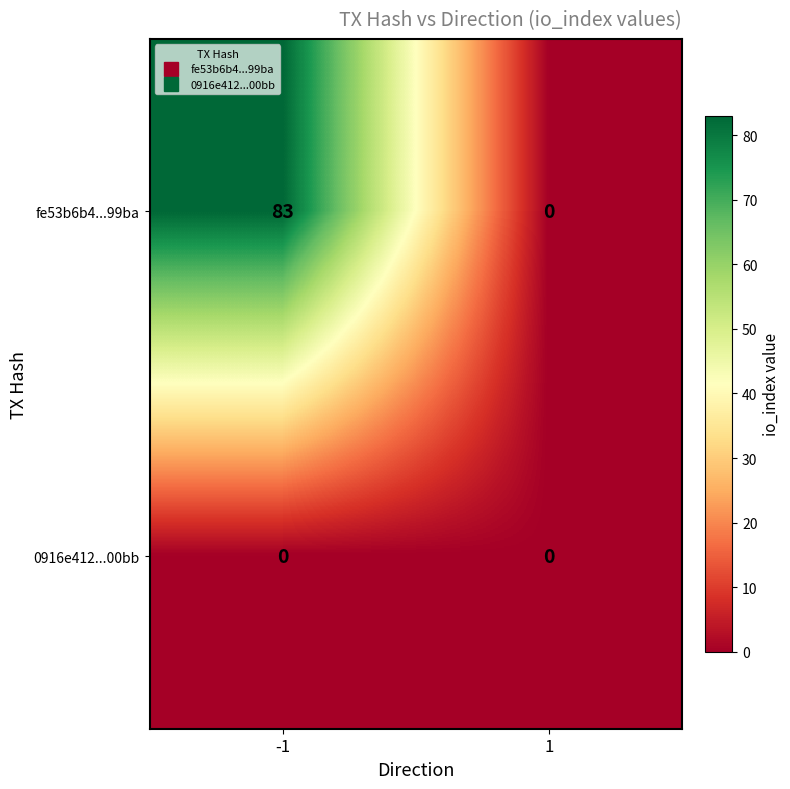

Reading right to left, extract all data points from this chart.

fe53b6b4...99ba: 1=0	-1=83
0916e412...00bb: 1=0	-1=0